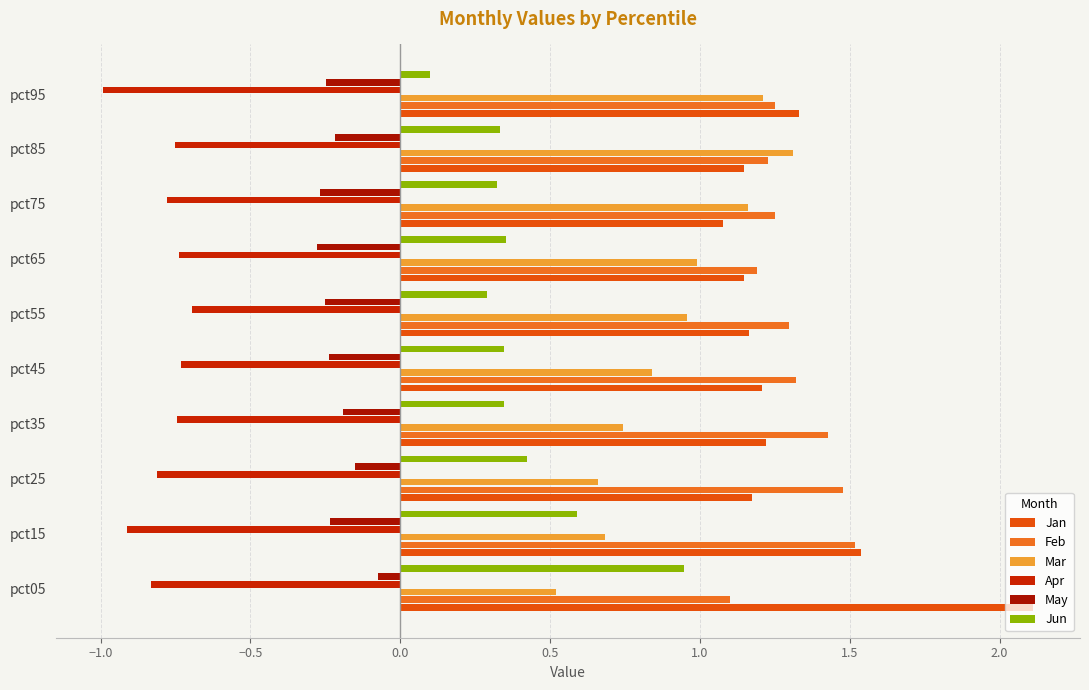

What is the sum of all May values?

-2.2